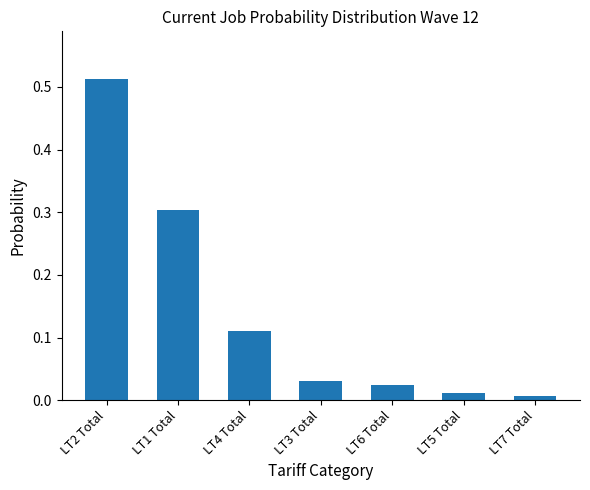

Rank the categories by value from highest to lowest.

LT2 Total, LT1 Total, LT4 Total, LT3 Total, LT6 Total, LT5 Total, LT7 Total